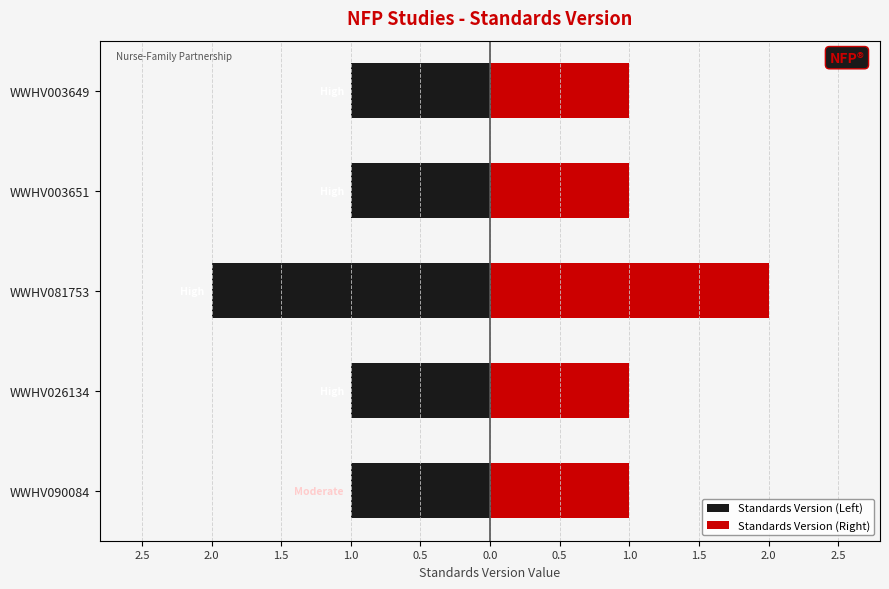

What is the minimum value for Standards Version (Left)?

-2